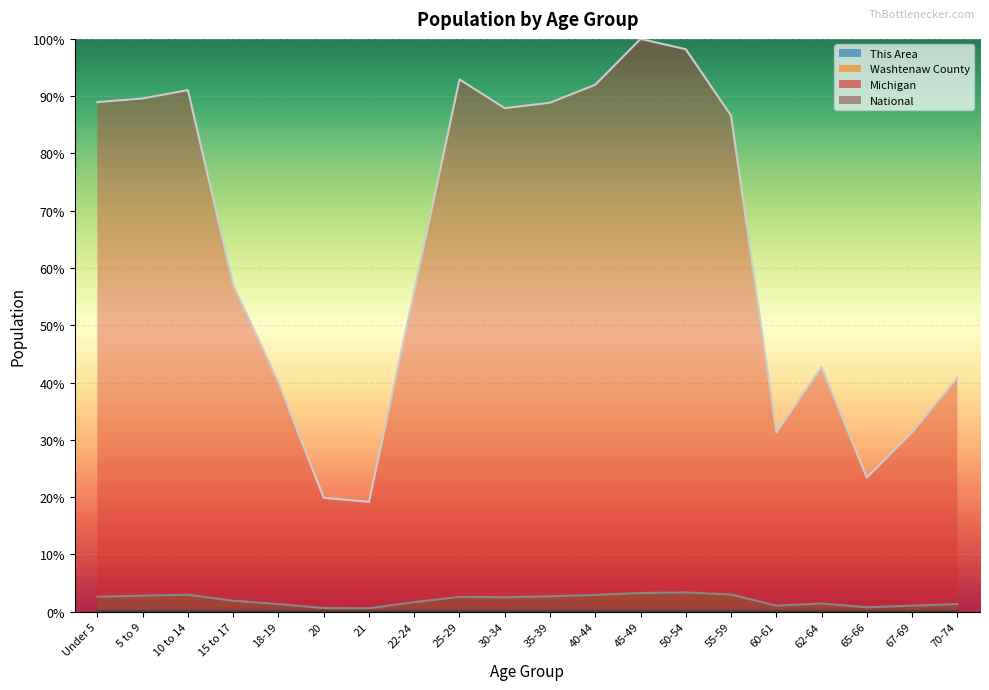

True or false: This Area has more than 2 interior local peaks.

True